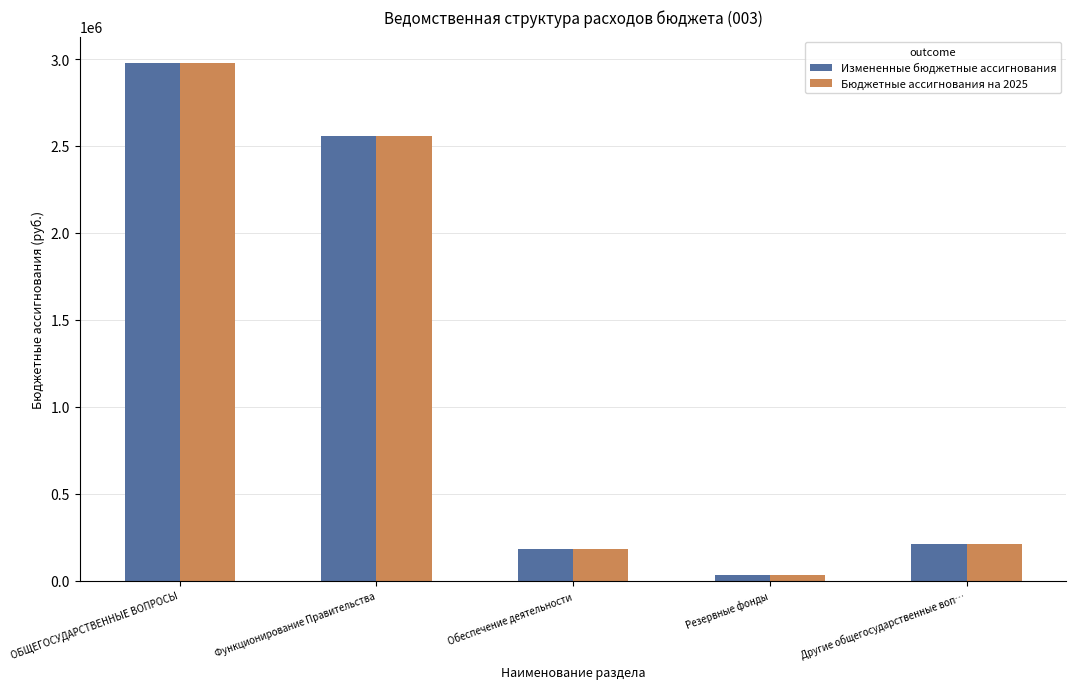

What position from the left is Резервные фонды?

4